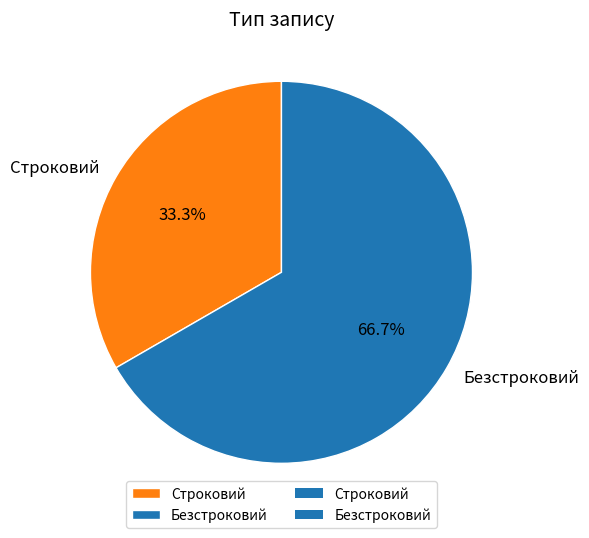

Is the sum of Безстроковий and Строковий greater than half?

Yes